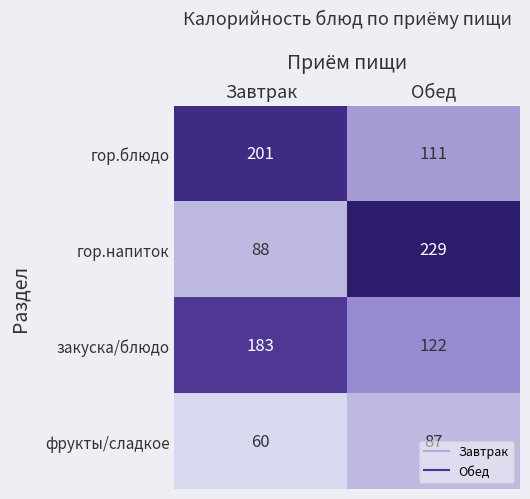

The фрукты/сладкое series shows 60 at Завтрак. True or false?

True